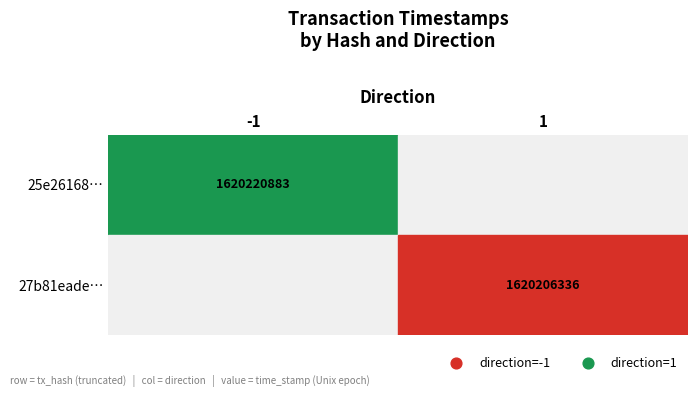

Is it true that 27b81eade1519dc5274abea53d91375f97e9c58 equals 1 at direction?

True